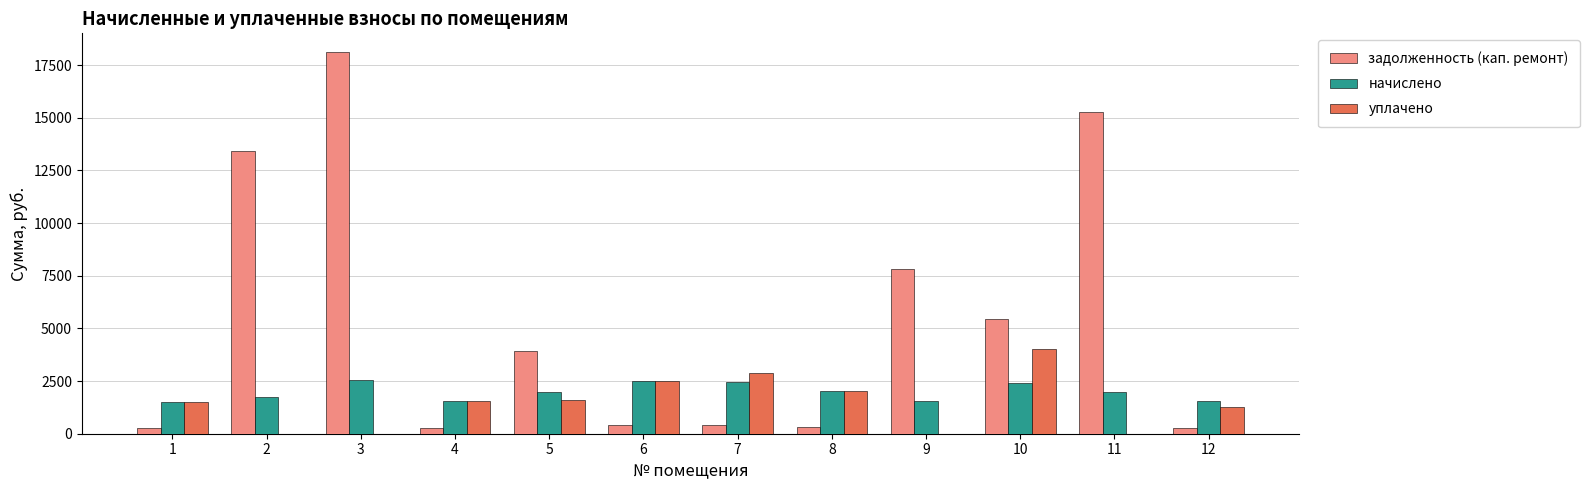

Which series has the largest total across all categories?

задолженность (кап. ремонт)